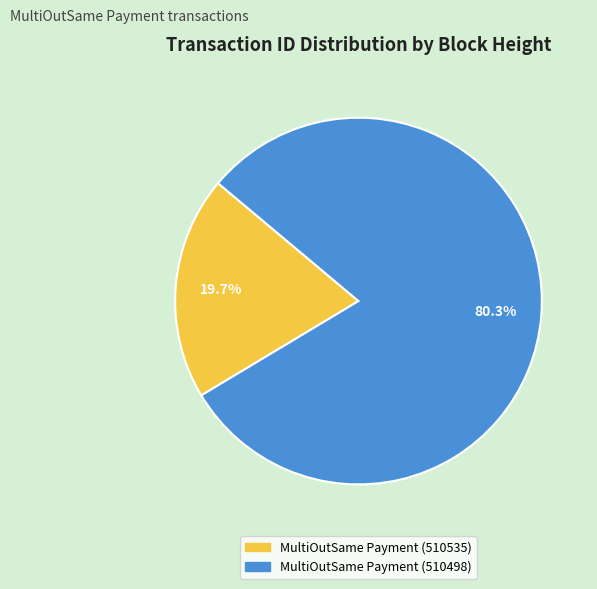

To the nearest percent, what is the difference between the largest and smallest slice percentages?

61%